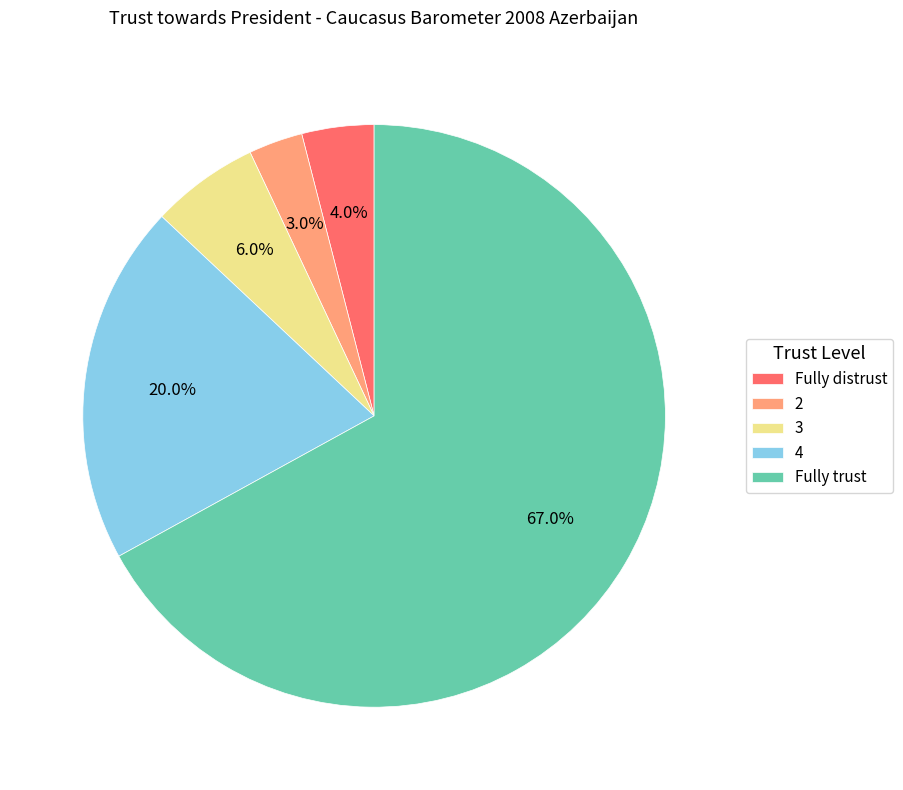

What percentage is the 4 slice, to the nearest percent?

20%